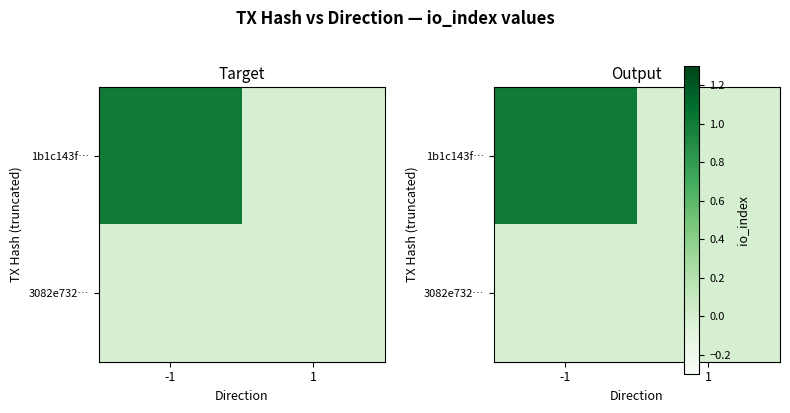

Which has a higher value, 1 or -1?

-1